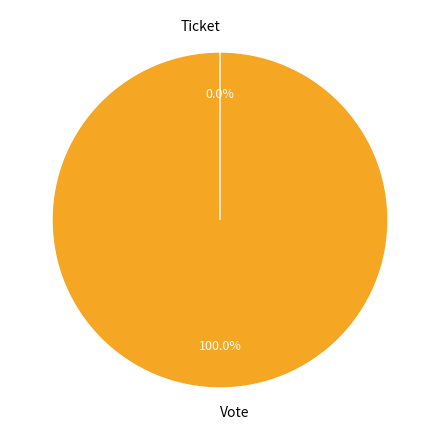

To the nearest percent, what portion does Vote represent?

100%